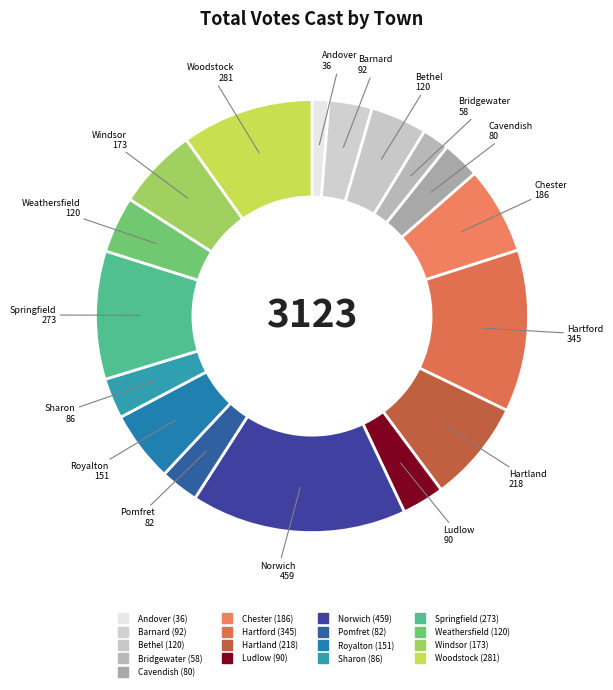

How many slices are in this pie chart?

17